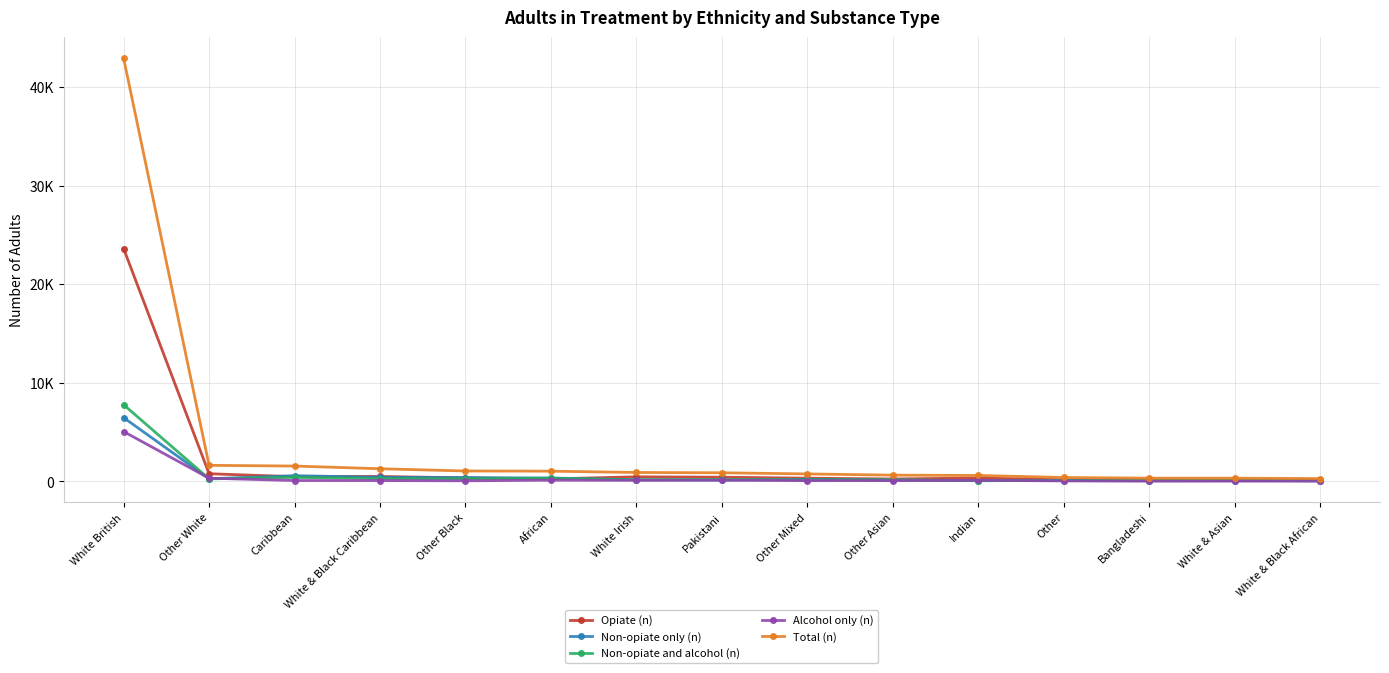

Is it true that Alcohol only (n) equals 22 at Bangladeshi?

True